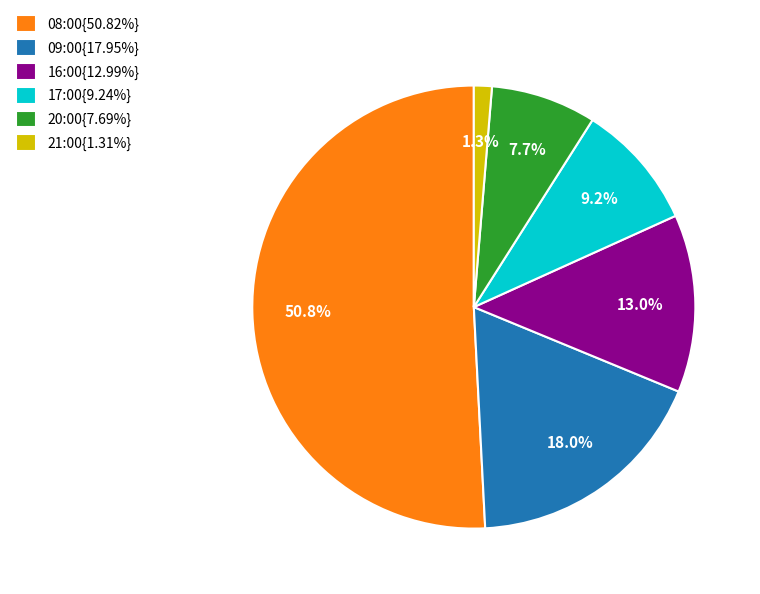

Is there any slice that represents more than half of the pie?

Yes